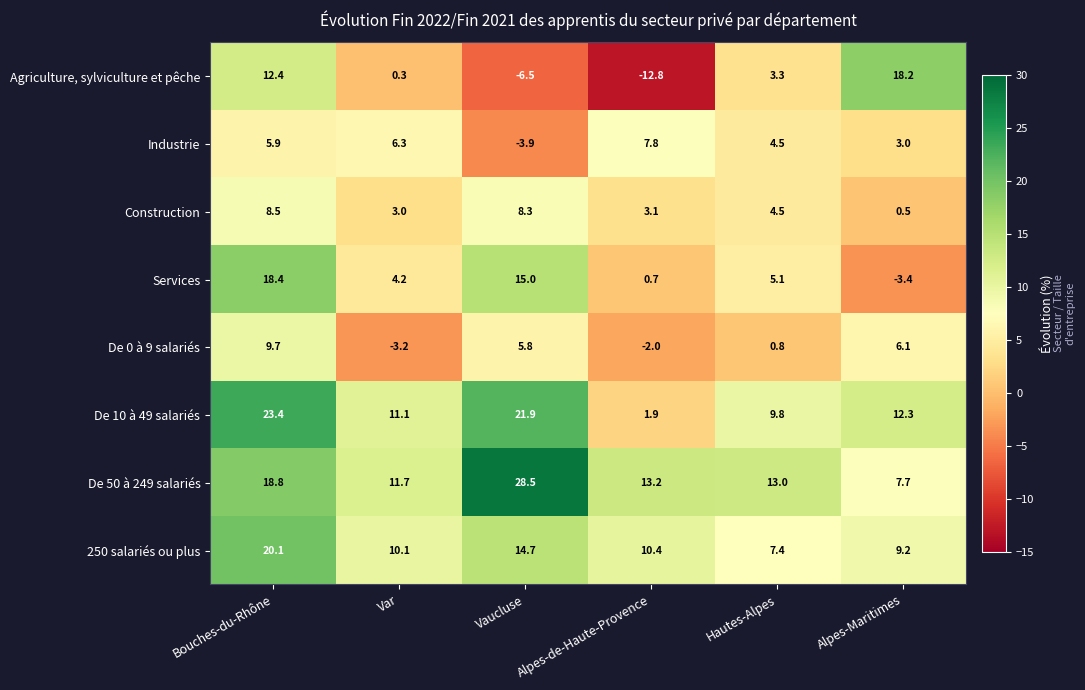

How many data points does each series have?

6